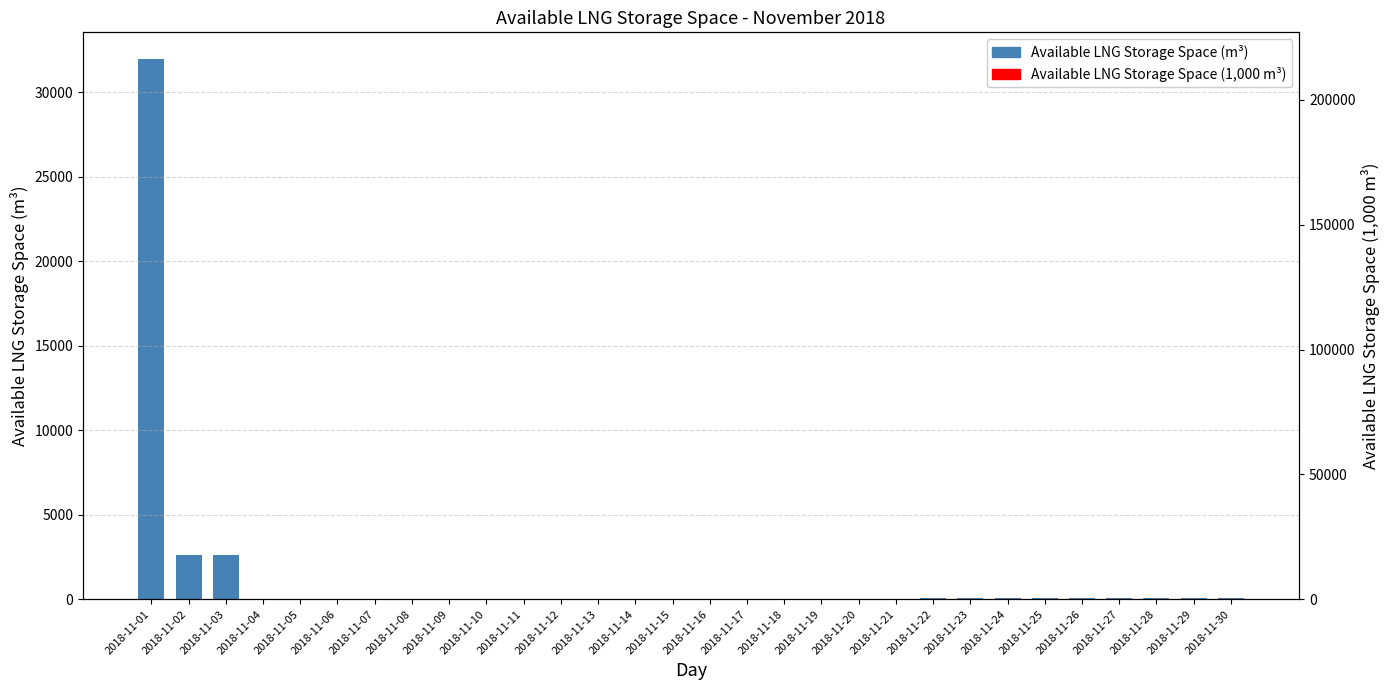

At which category is the sum across all series the highest?

2018-11-01